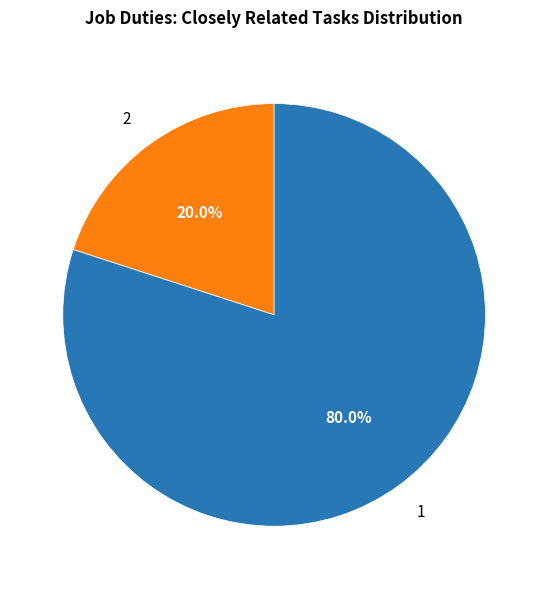

How many slices are in this pie chart?

2